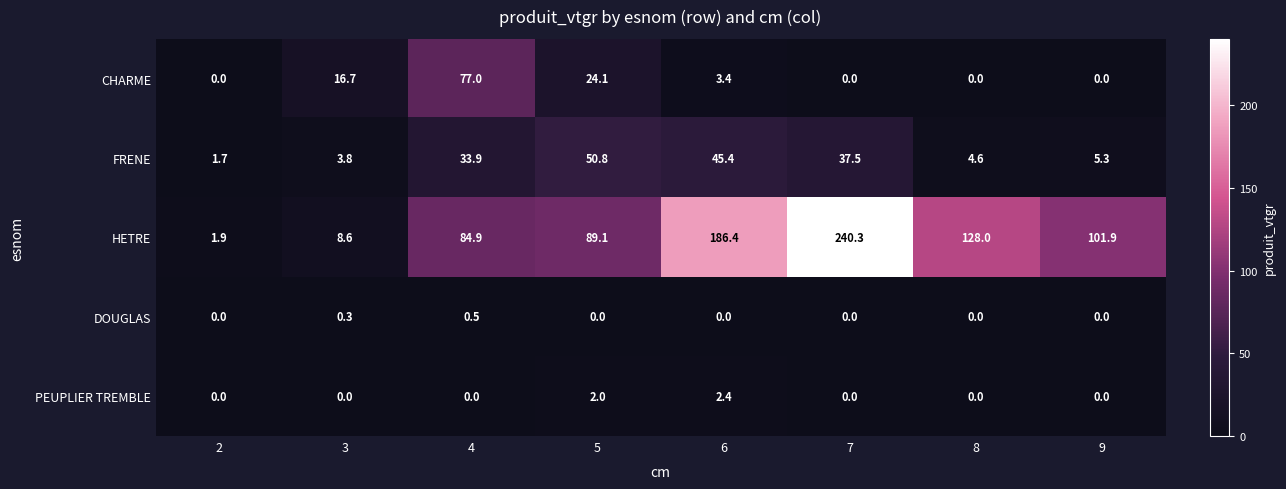

True or false: FRENE has a value of 5.3 at 3.

False